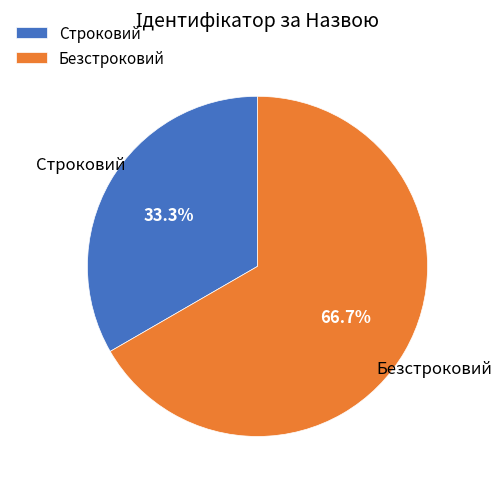

Count the number of slices in the pie.

2